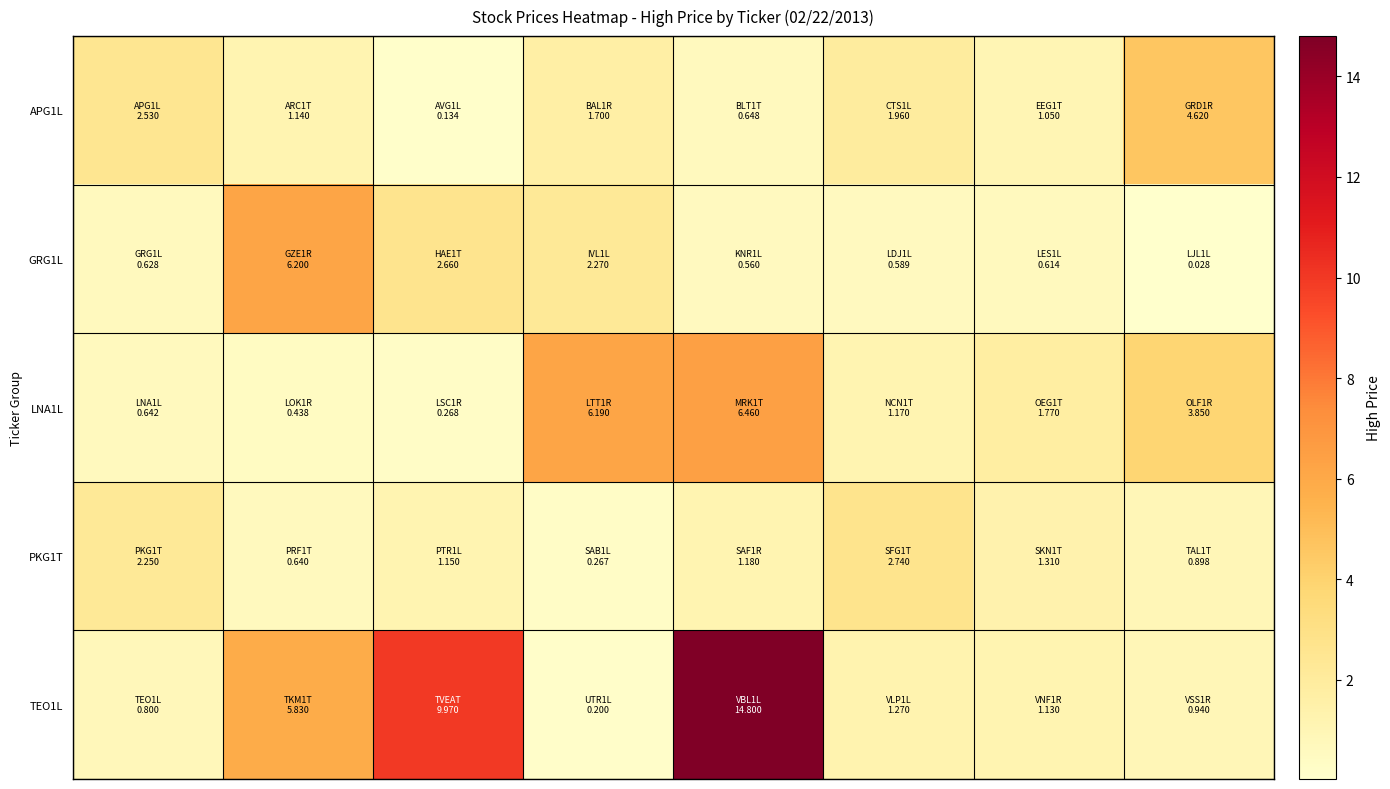

Which category has the highest value across all series?

4